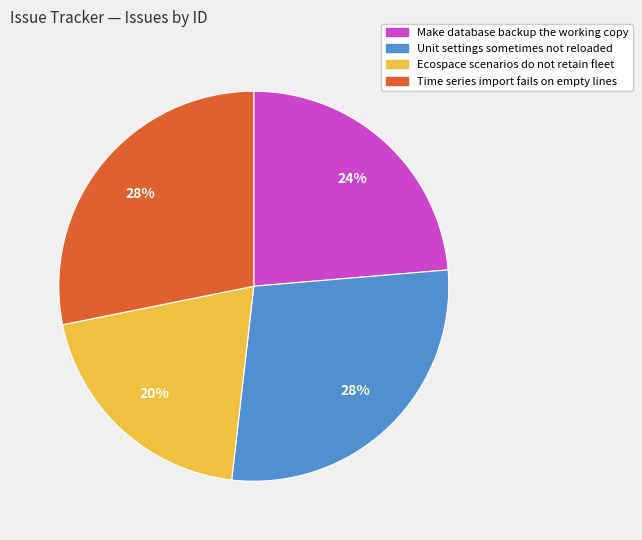

To the nearest percent, what is the average slice percentage?

25%